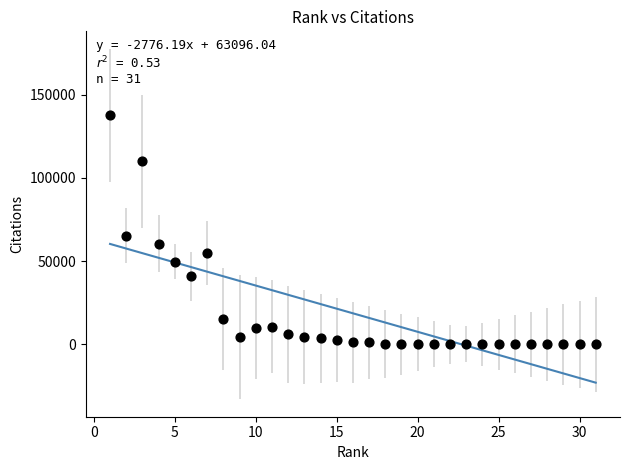

What Y value in the scatter plot is closest to 68716?

65353